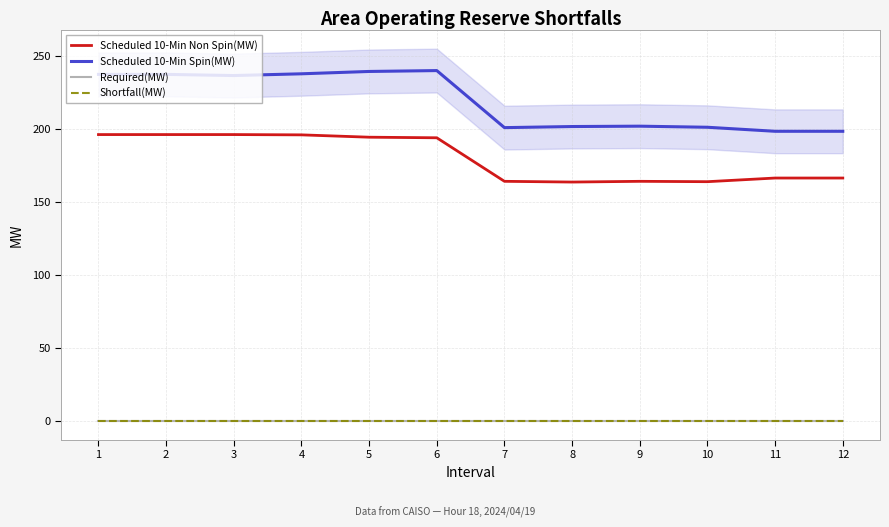

How many values in the Scheduled 10-Min Spin(MW) series exceed 236?

6